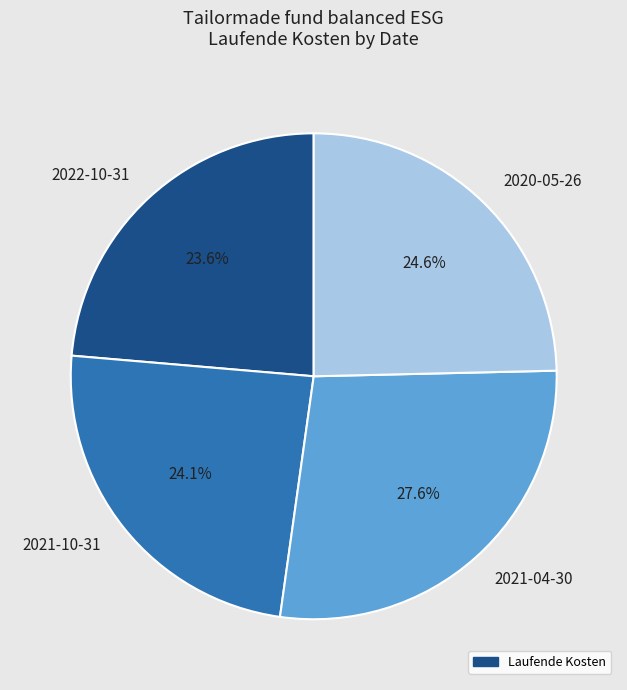

Between 2020-05-26 and 2022-10-31, which is larger?

2020-05-26